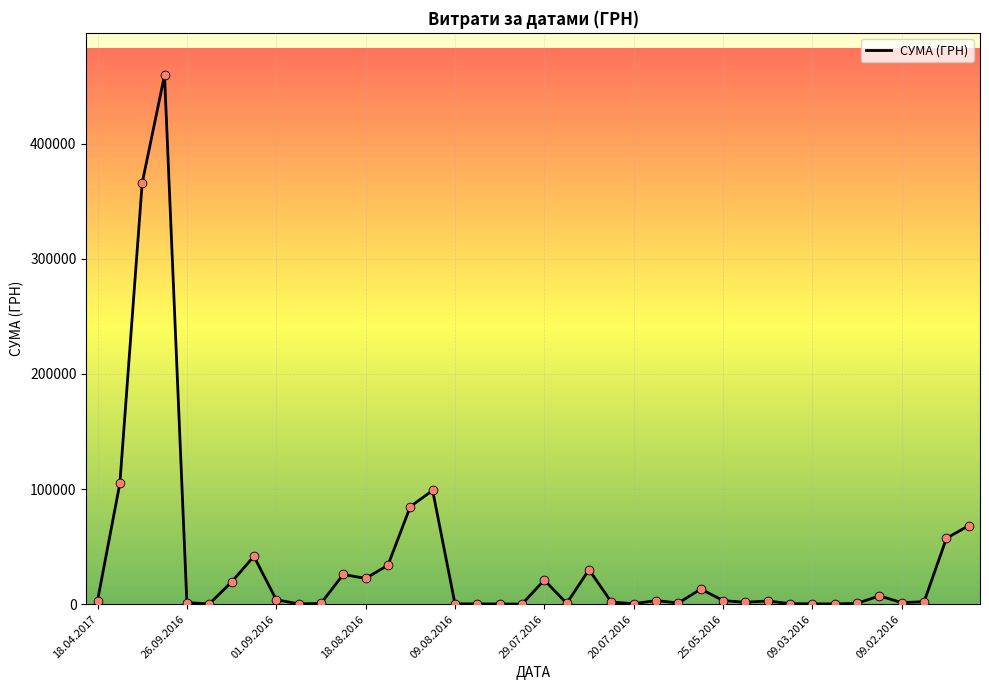

What is the difference between the maximum and minimum values?

459684.0